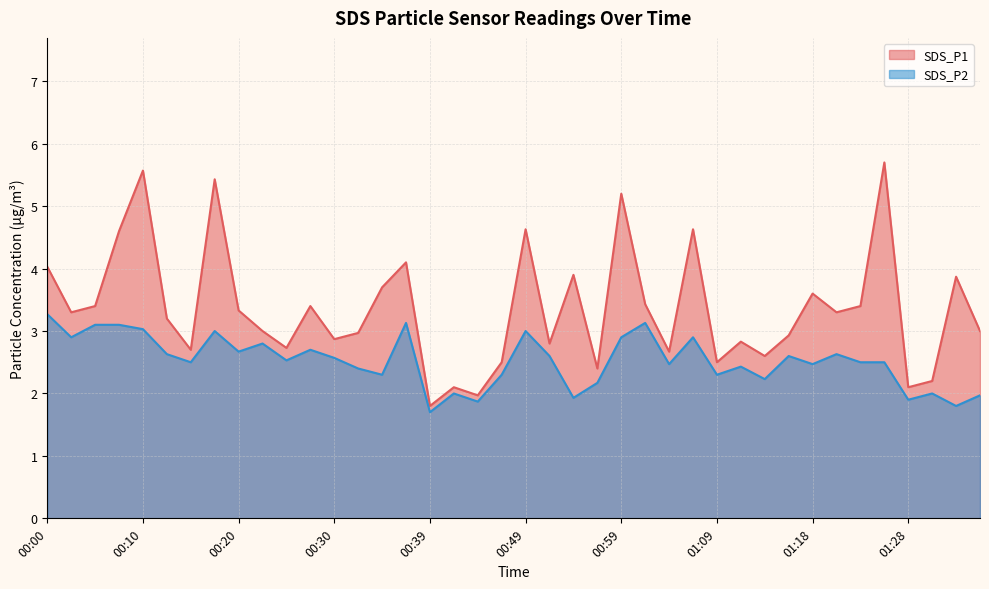

How many lines are shown in the chart?

2